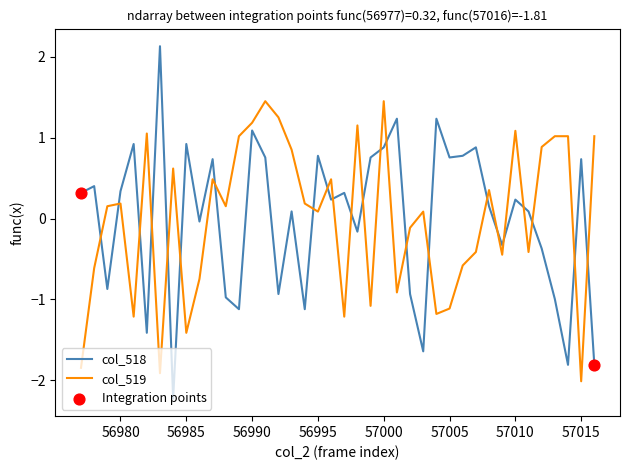

True or false: col_519 and col_518 intersect in this chart.

True